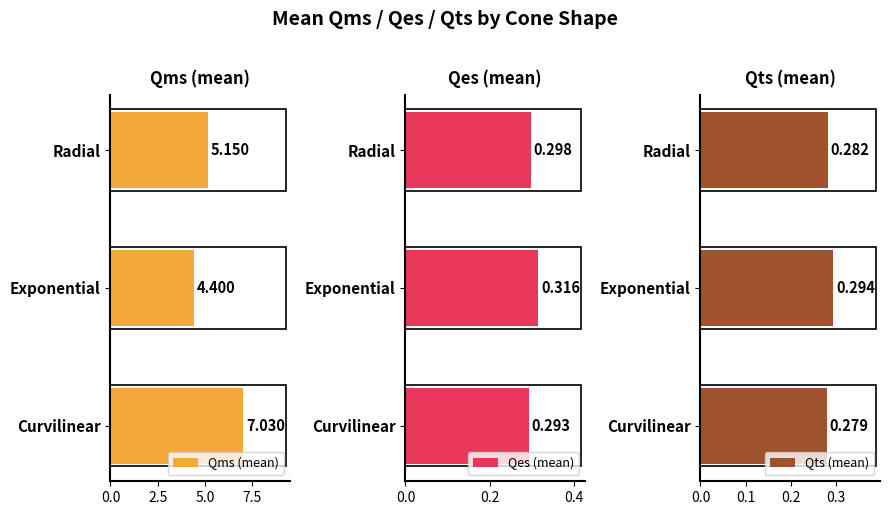

What are all the series names shown in the legend?

Qms (mean), Qes (mean), Qts (mean)